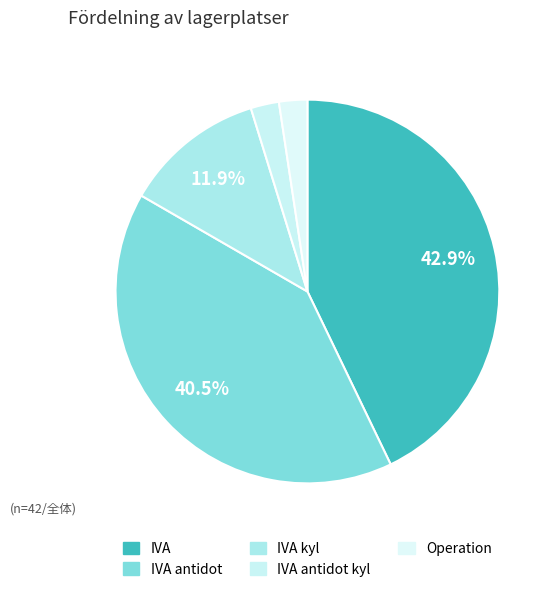

Count the number of slices in the pie.

5